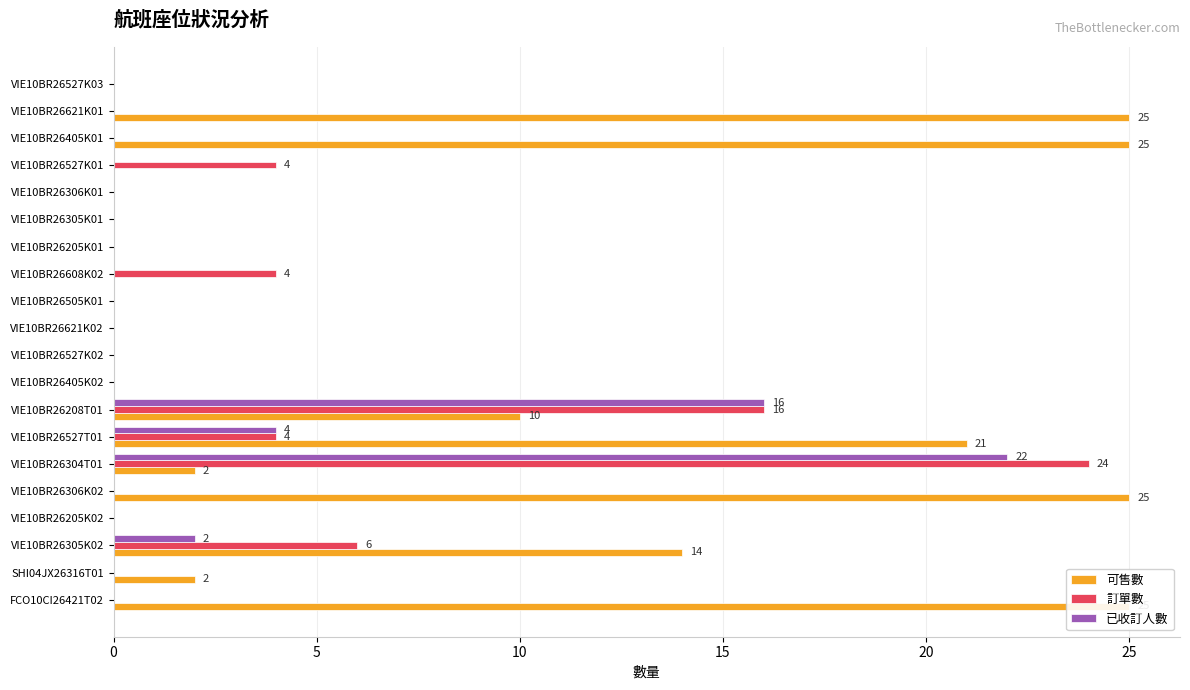

List the series in order of their peak value, lowest first.

已收訂人數, 訂單數, 可售數